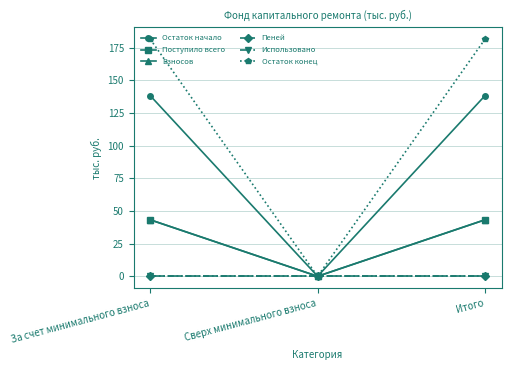

Does the chart have visible grid lines?

Yes